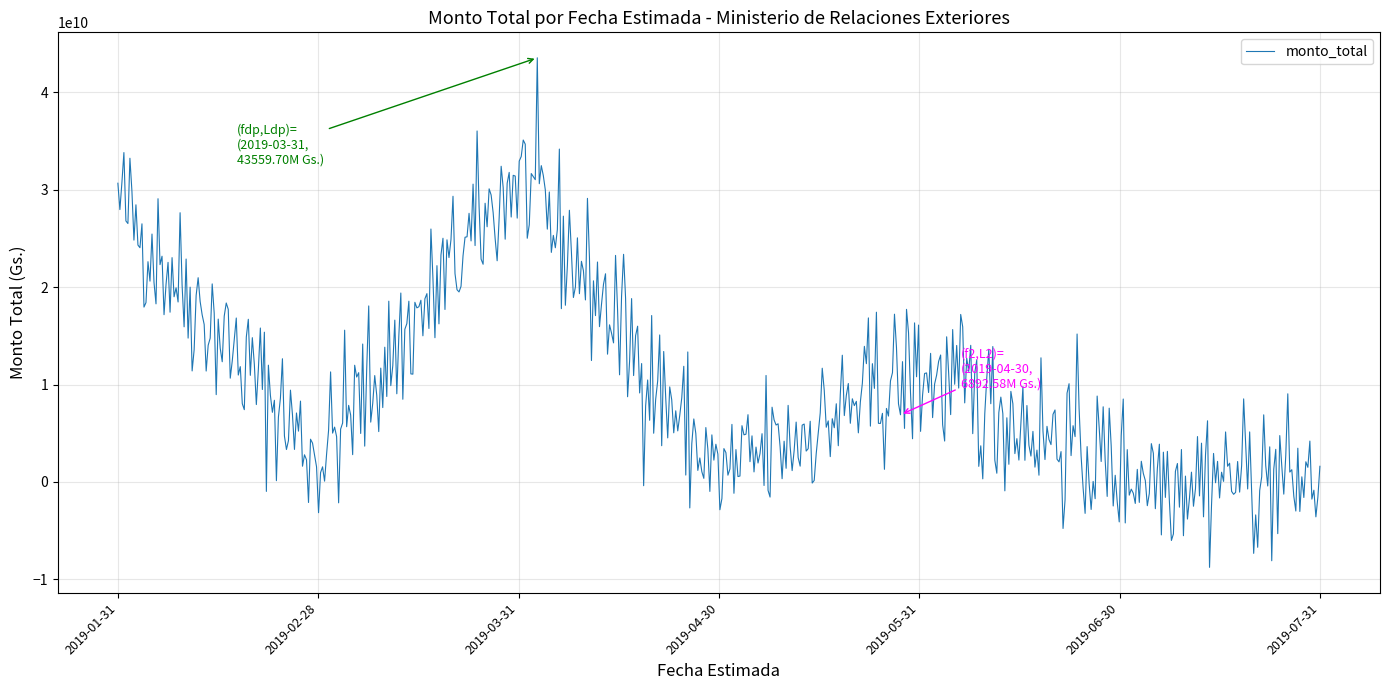

How many lines are shown in the chart?

1